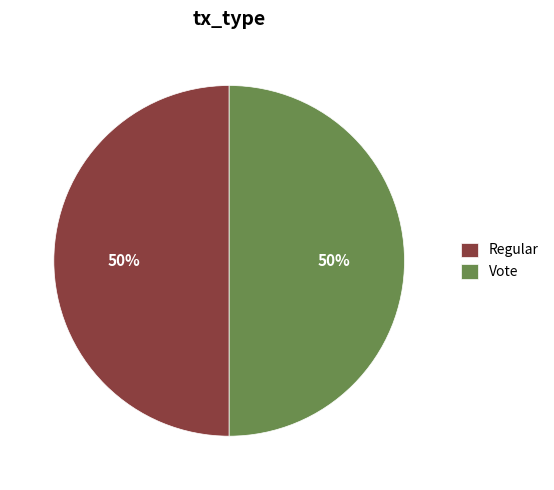

Is it true that Regular is 43% of the pie?

False